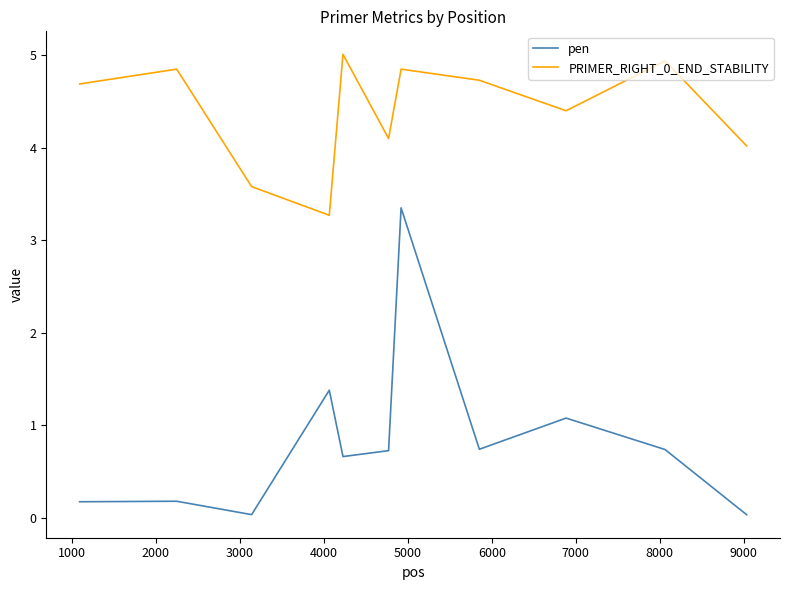

True or false: pen and PRIMER_RIGHT_0_END_STABILITY cross at least once.

False